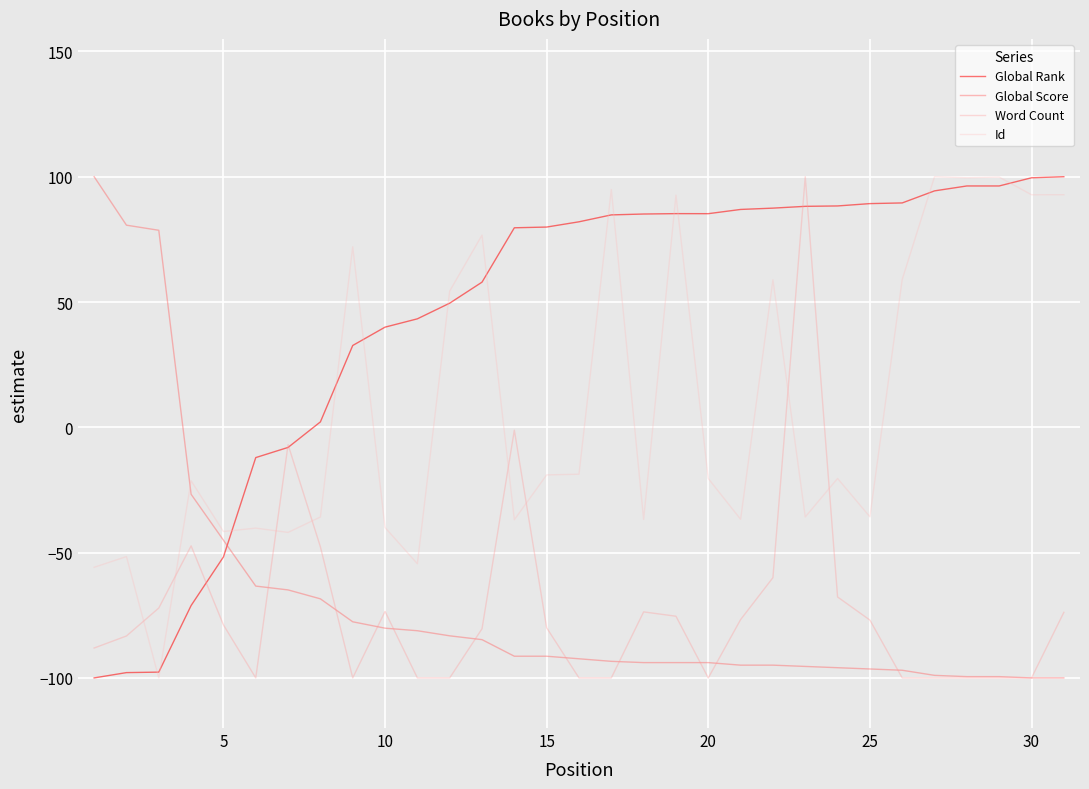

Which series ends up on top after the final intersection of Global Score and Global Rank?

Global Rank